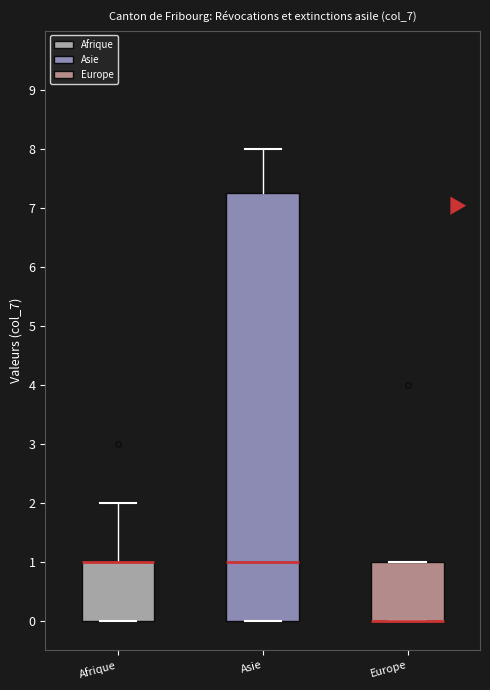

Where is the lower edge of the box for Europe on the y-axis? The values are not printed on the chart, so give them approximately, as read against the axis.

0.0